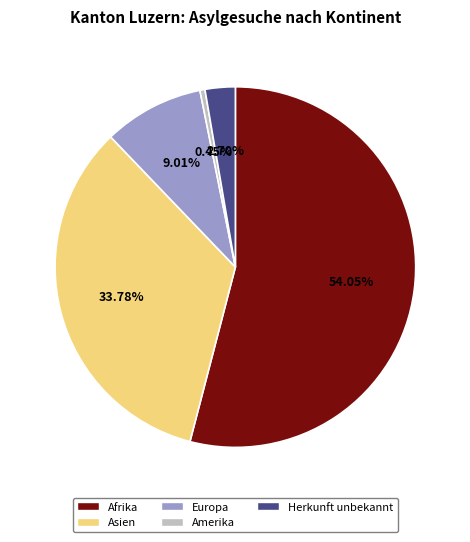

Combined, do Europa and Afrika account for over 50%?

Yes